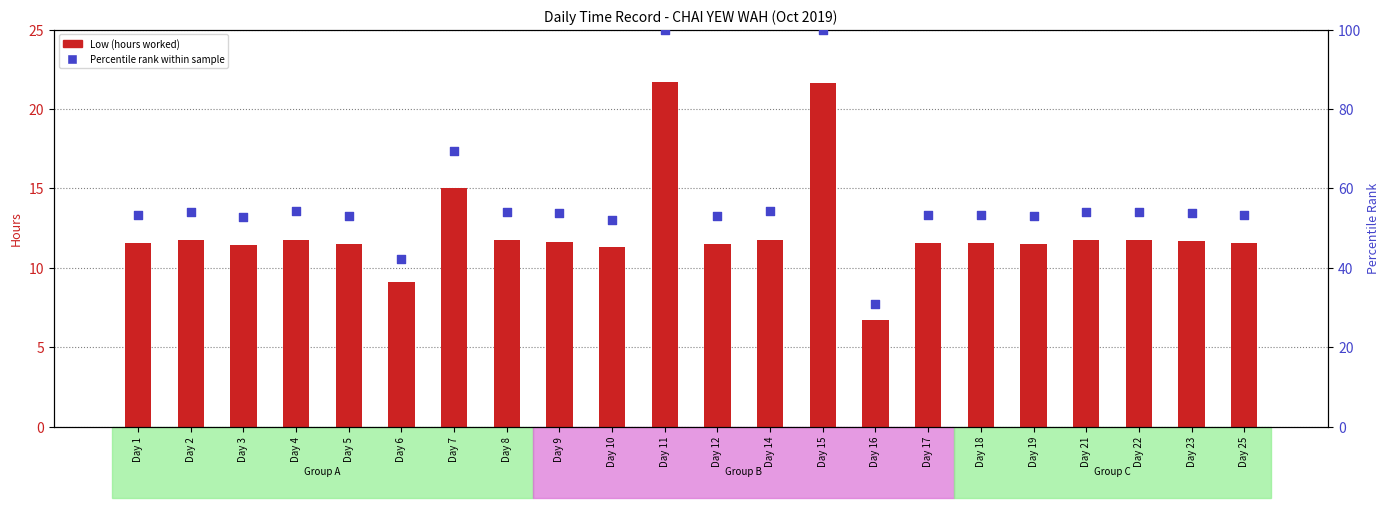

Which series has the widest spread of Y values?

Percentile rank within sample